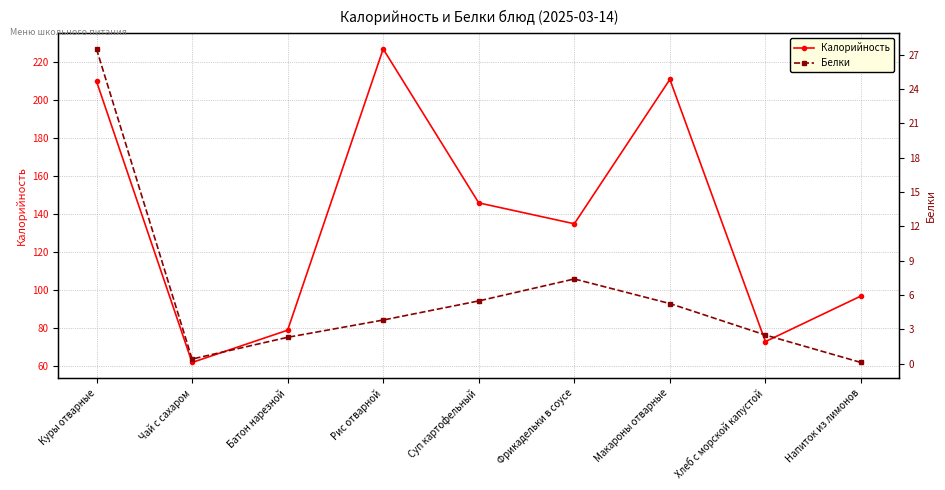

In Белки, how many points are higher than both neighbors (excluding endpoints)?

1